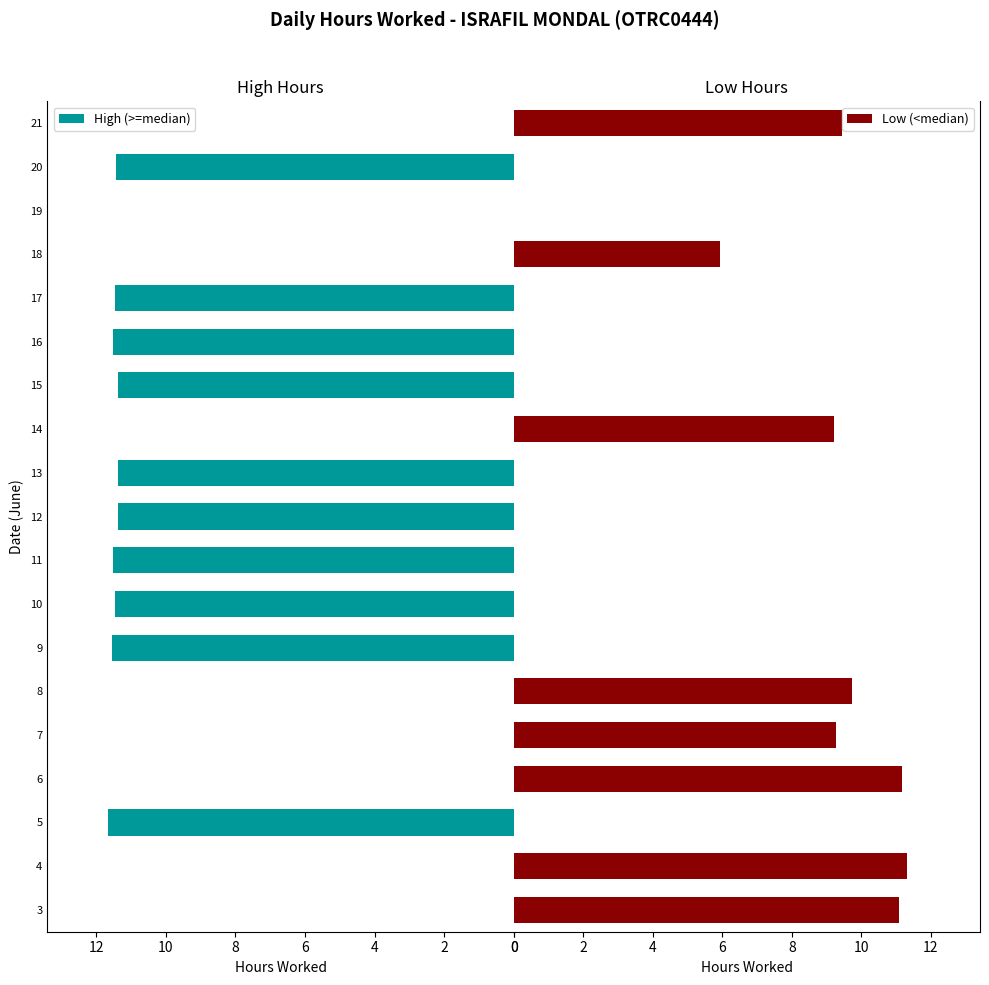

What is the sum of all Low (<median) values?

77.2